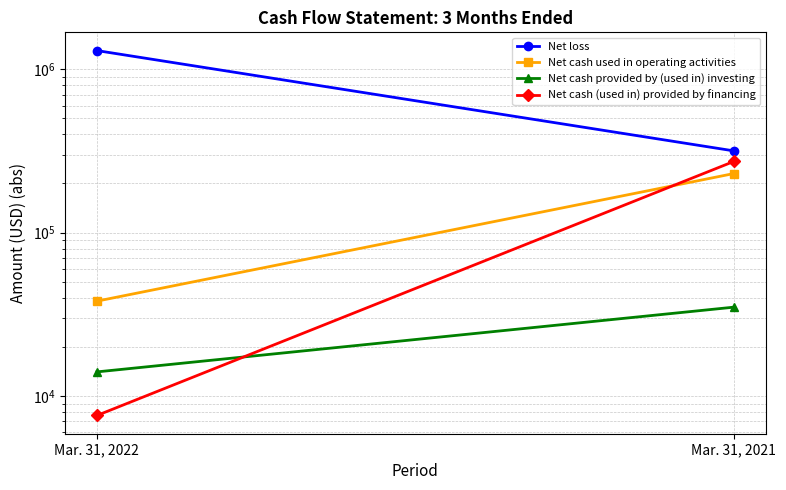

What are all the series names shown in the legend?

Net loss, Net cash used in operating activities, Net cash provided by (used in) investing, Net cash (used in) provided by financing